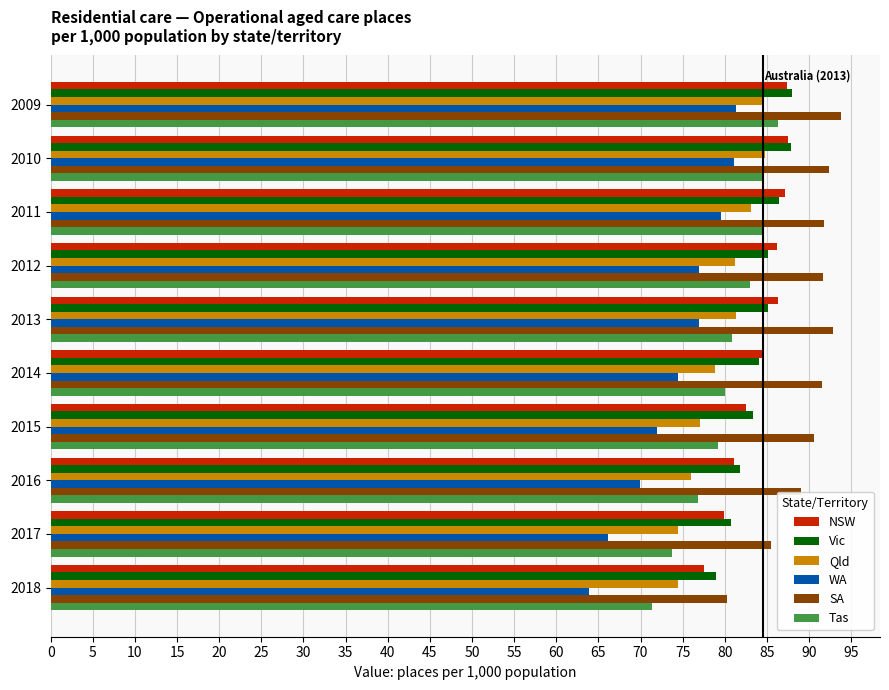

What is the total value across all series at 2014?

493.3